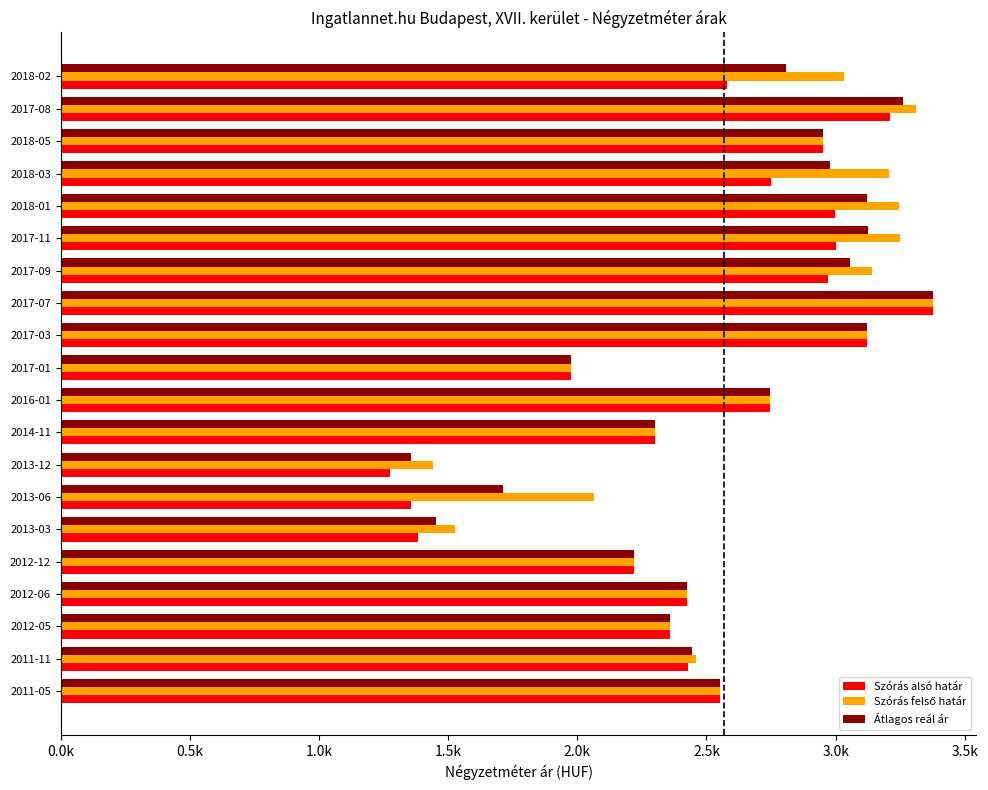

What is the sum of all Szórás felső határ values?

52701